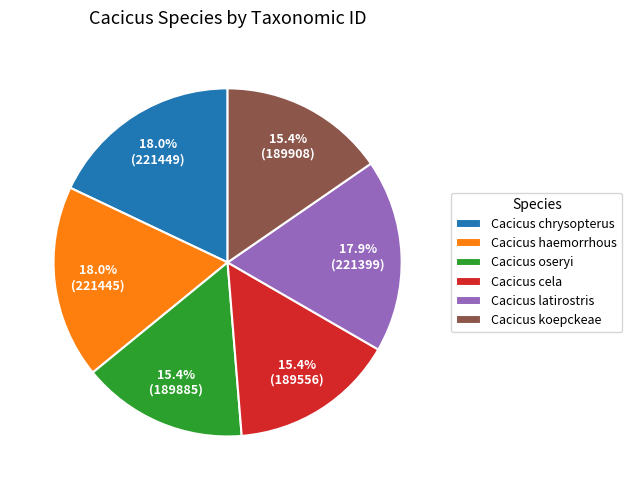

Approximately how many times larger is the value at Cacicus latirostris compared to Cacicus chrysopterus?

1.0